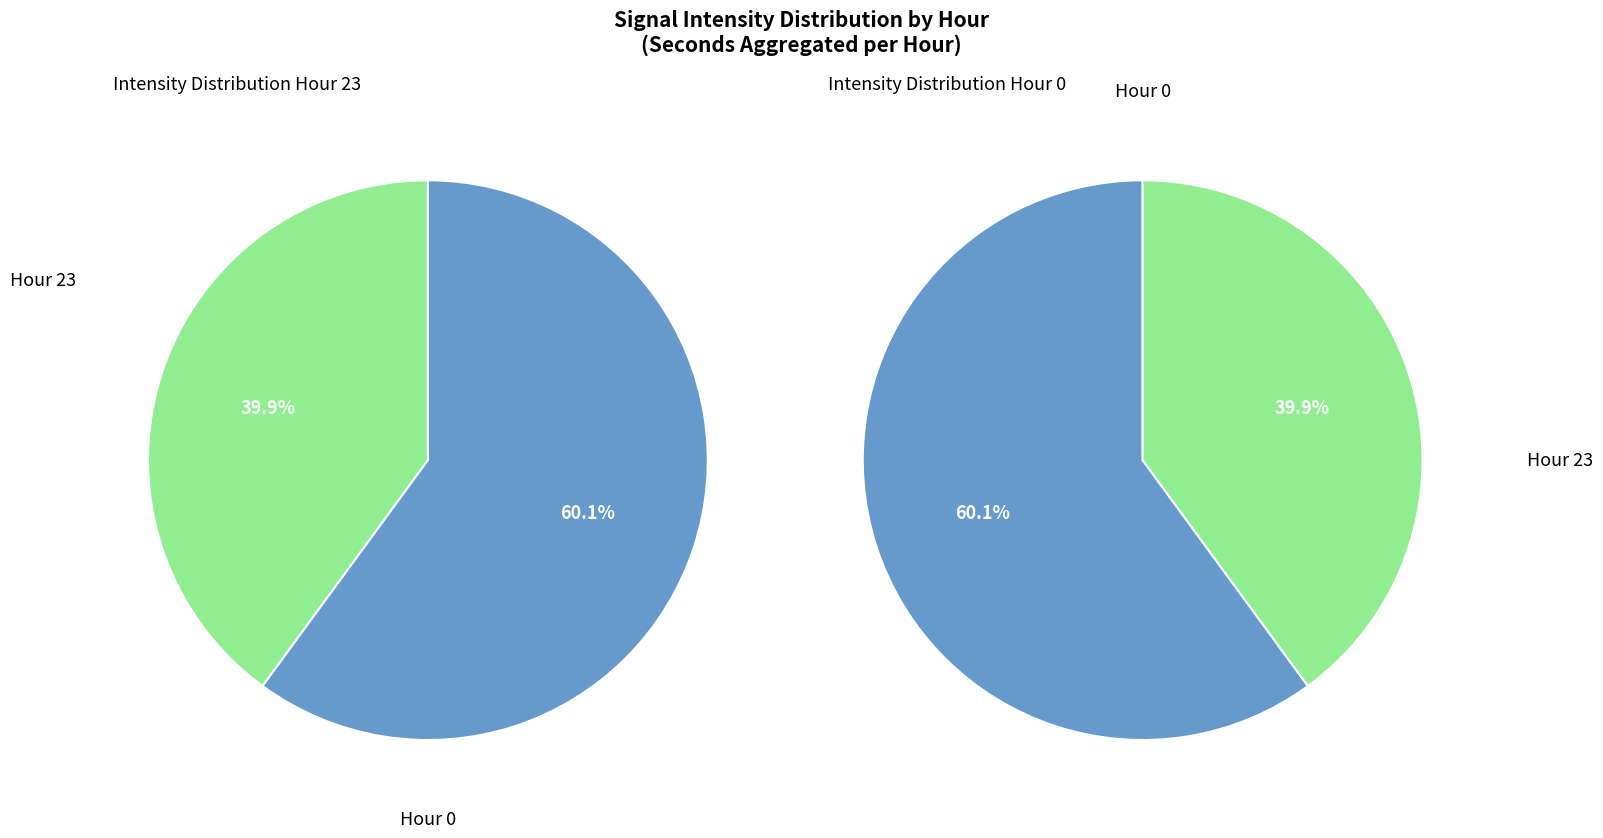

What is the total percentage of Hour 23 and Hour 0?

100.0%